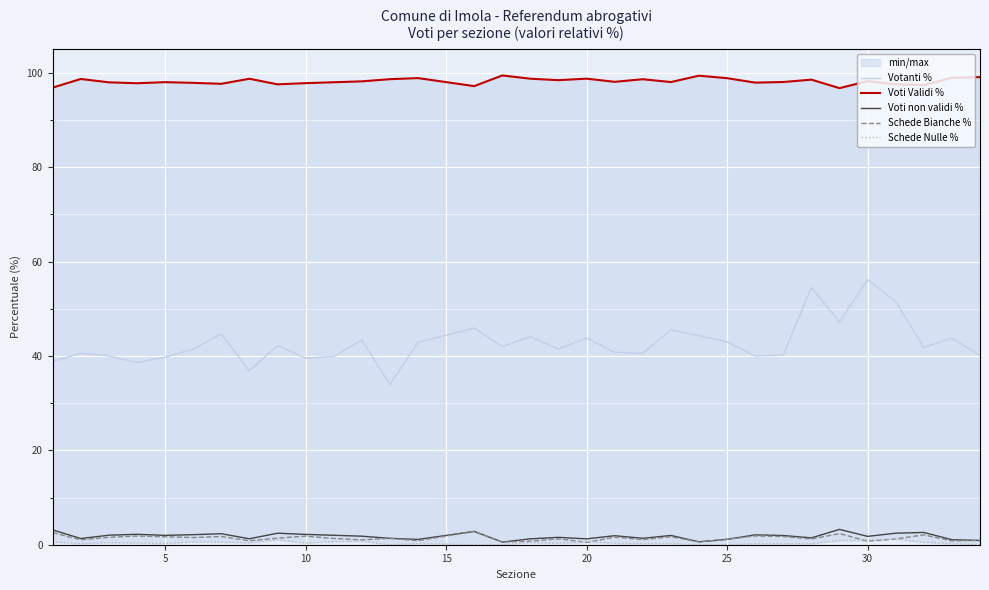

What is the minimum value for Votanti %?

33.9